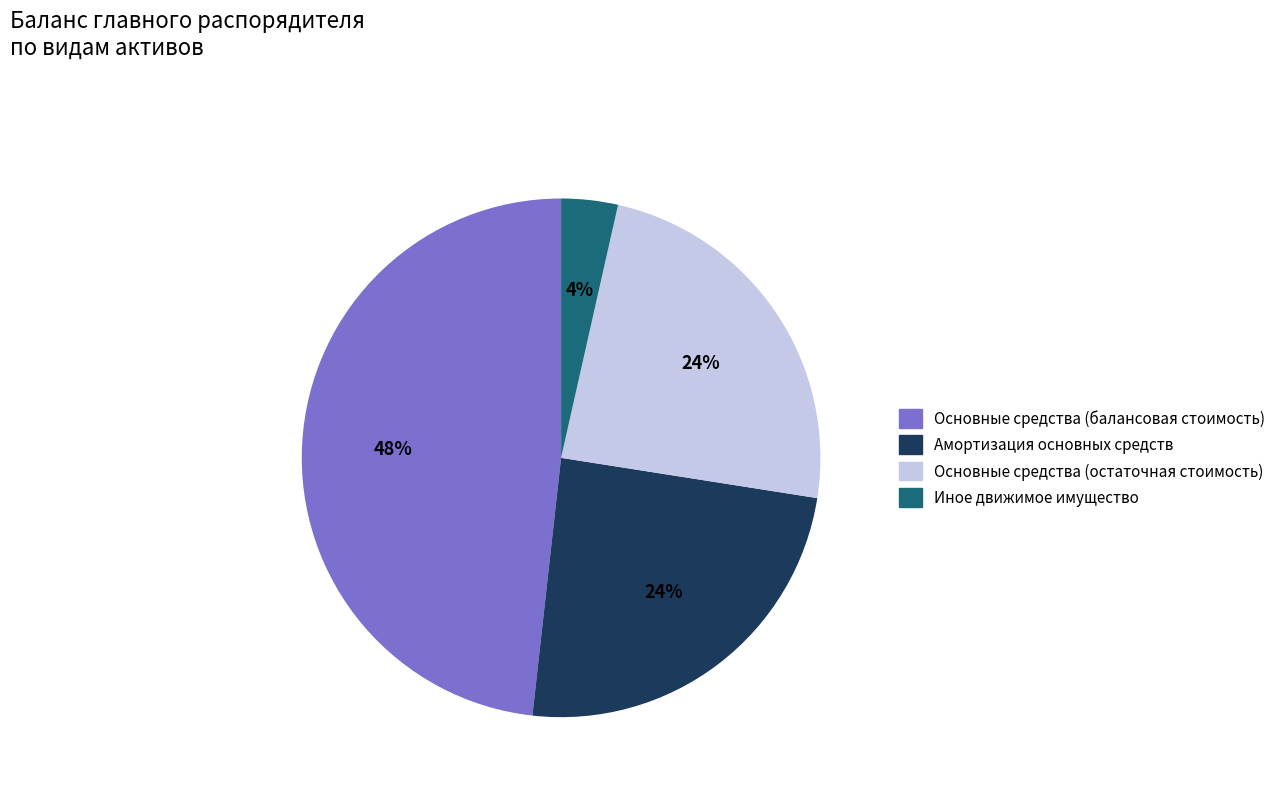

Is the sum of Иное движимое имущество and Основные средства (остаточная стоимость) greater than half?

No